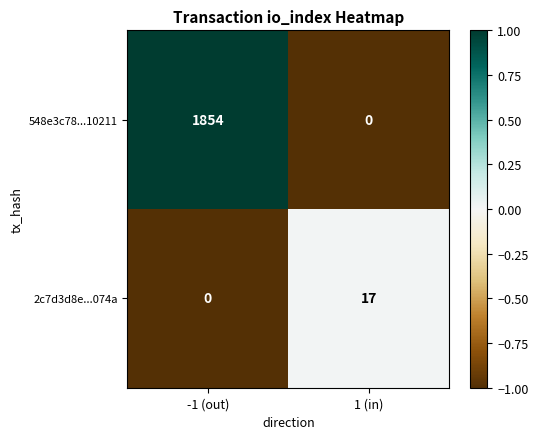

What is the difference between the 2c7d3d8e...074a values at 1 (in) and -1 (out)?

17